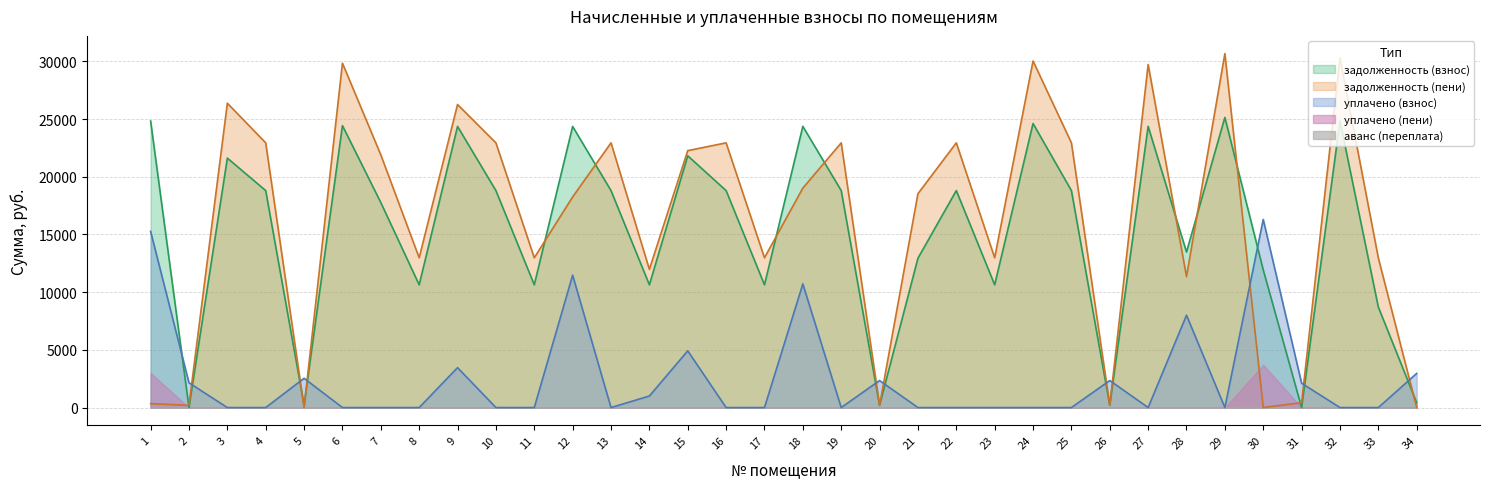

In уплачено (взнос), how many points are higher than both neighbors (excluding endpoints)?

9